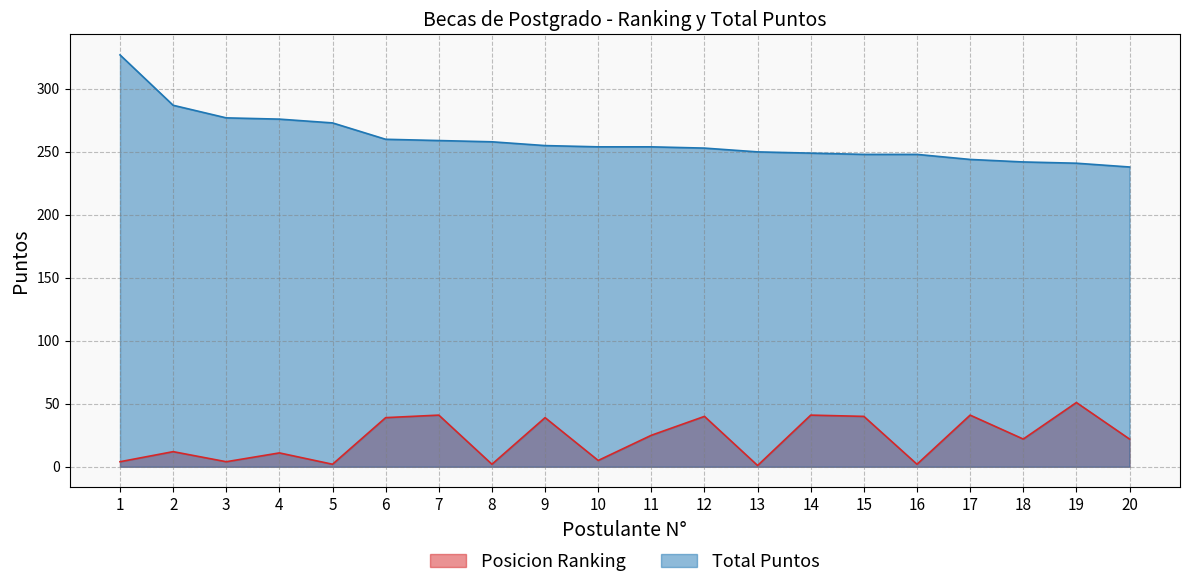

Which series has the largest range (max minus min)?

Total Puntos